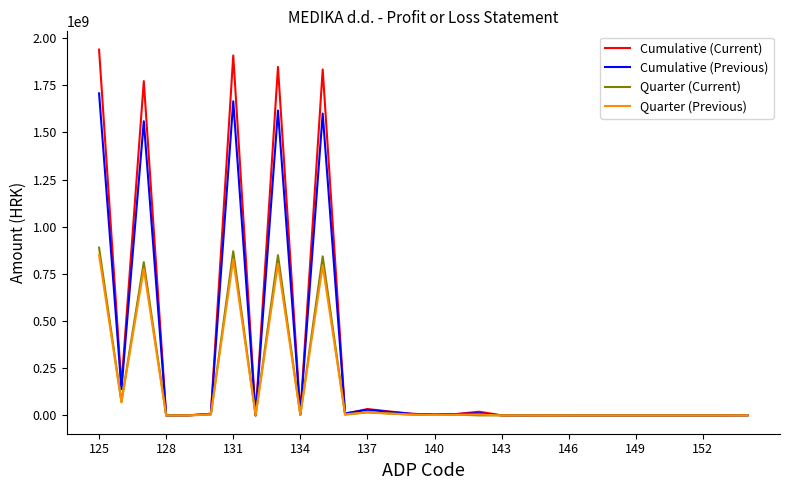

Which series has the widest spread of values?

Cumulative (Current)